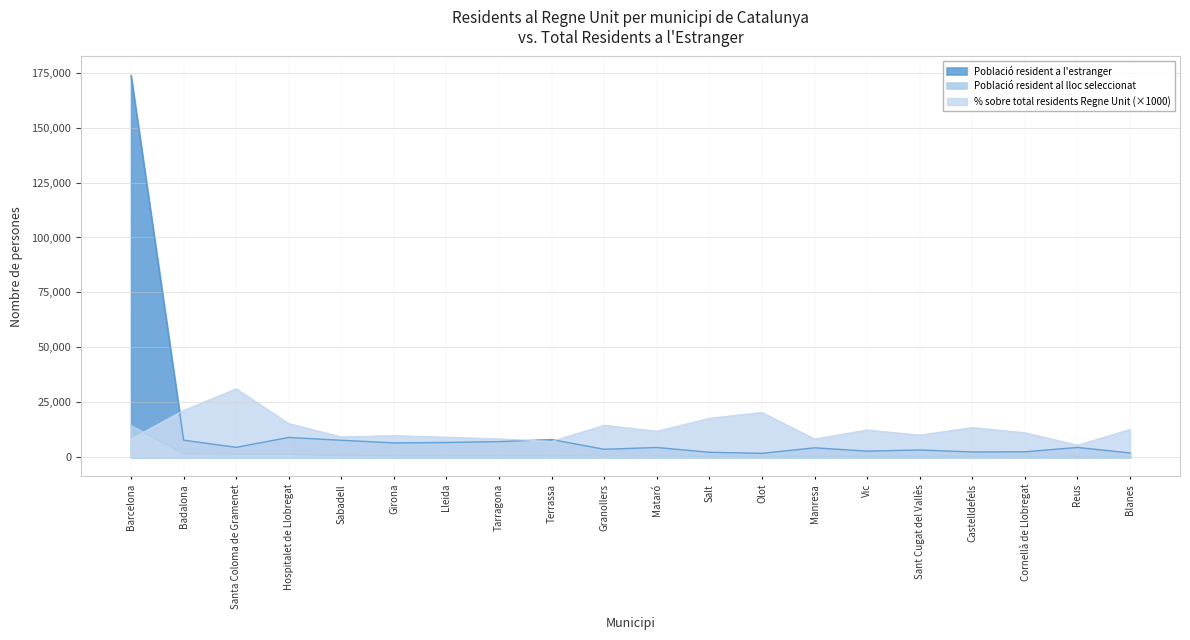

True or false: Població resident al lloc seleccionat has more than 1 interior local peaks.

False